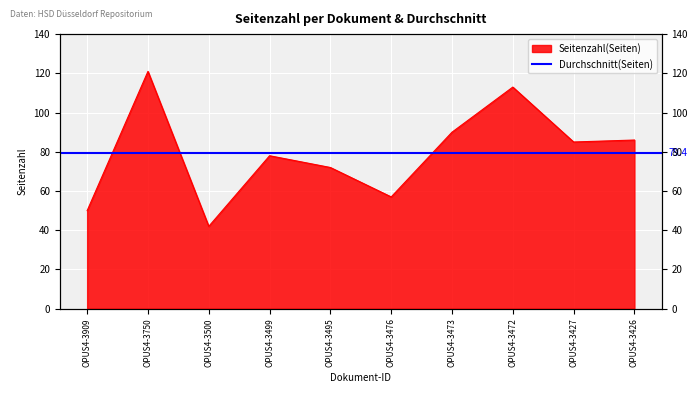

How many lines are shown in the chart?

1